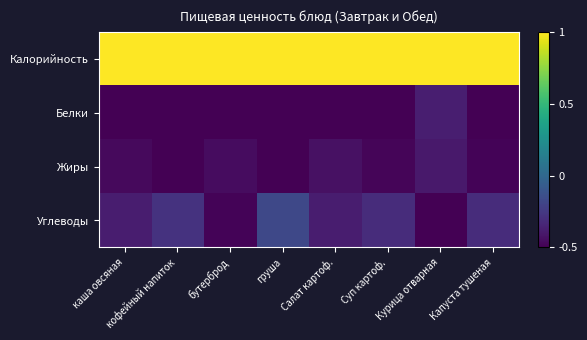

What is the difference between the highest and lowest values at Салат картоф.?

1.5